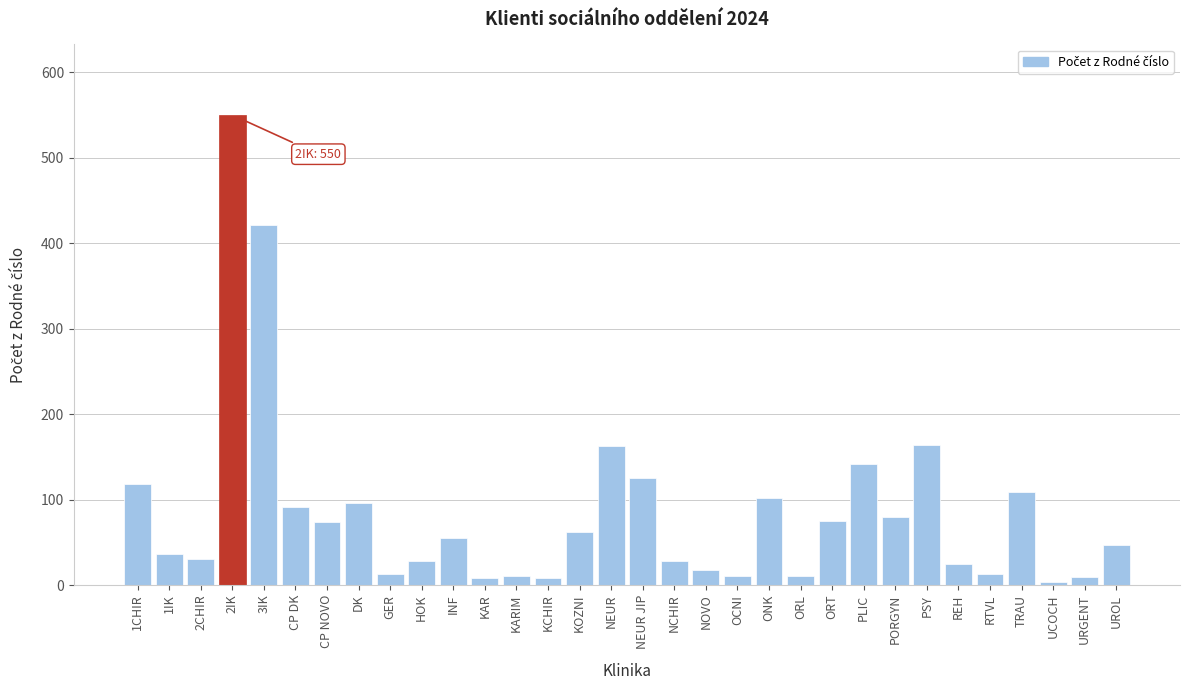

What is the label of the 1st bar from the right?

UROL